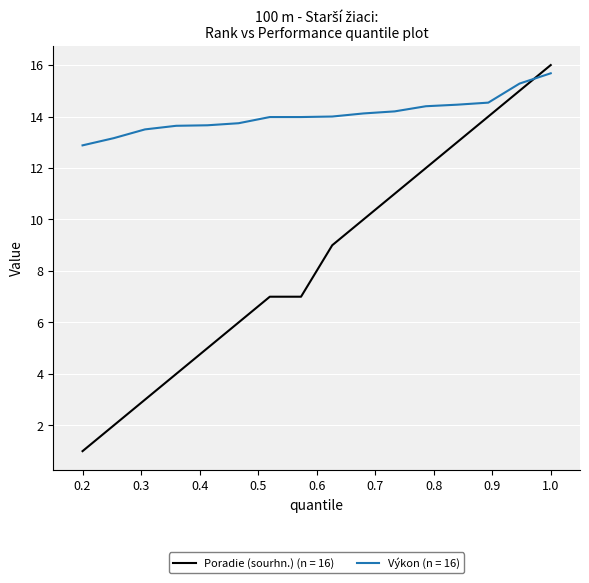

After their last crossing, which series has the higher values: Poradie (sourhn.) (n = 16) or Výkon (n = 16)?

Poradie (sourhn.) (n = 16)